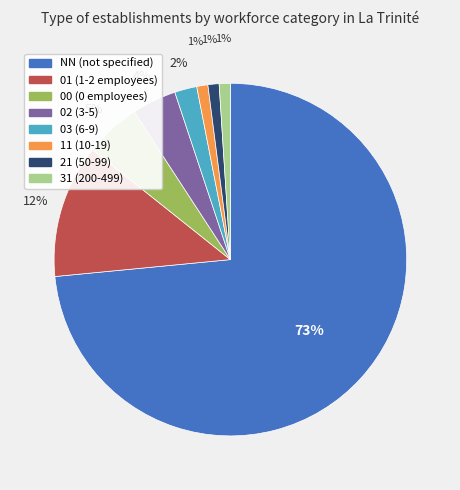

To the nearest percent, what is the average slice percentage?

12%